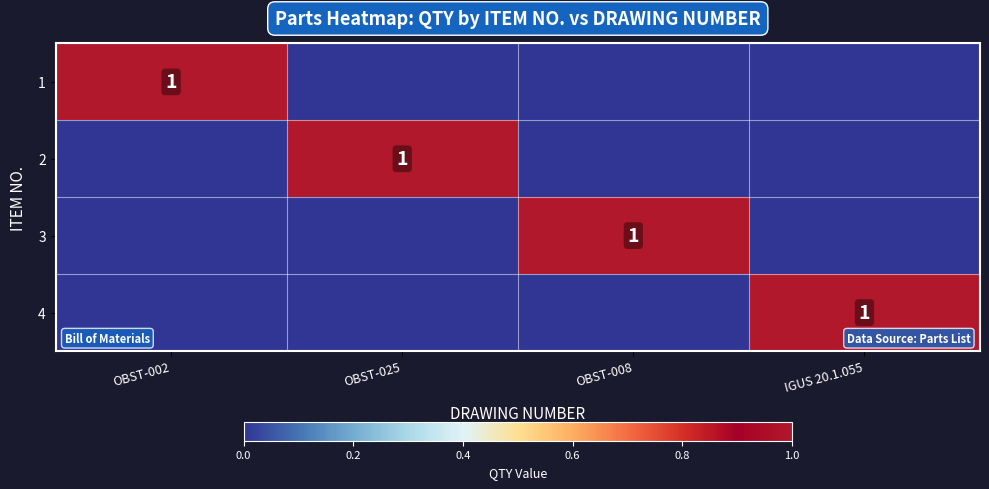

The 3 series shows 1 at OBST-008. True or false?

True